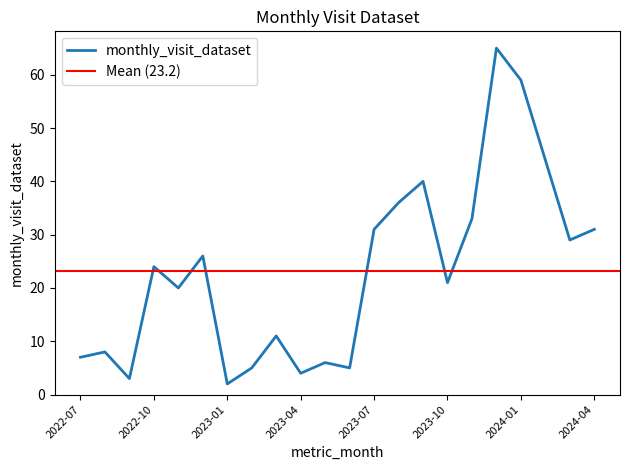

The chart shows a value of 3 at 2023-06. True or false?

False